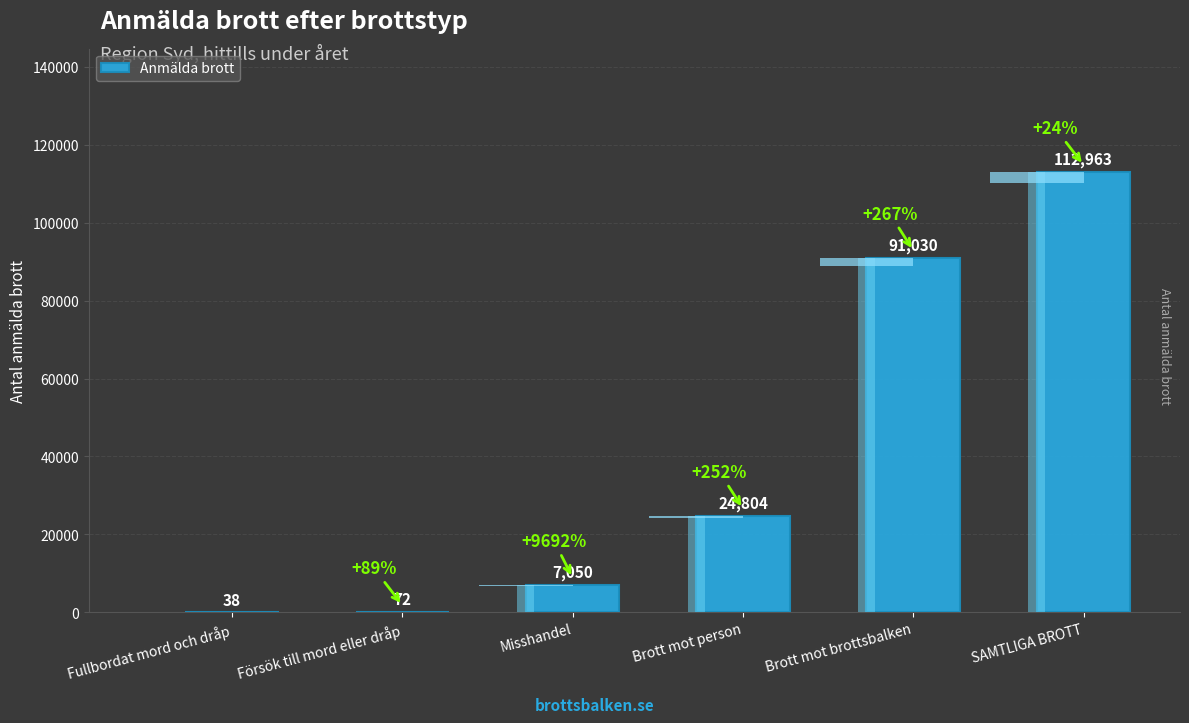

Is it true that the value at Fullbordat mord och dråp is 21?

False